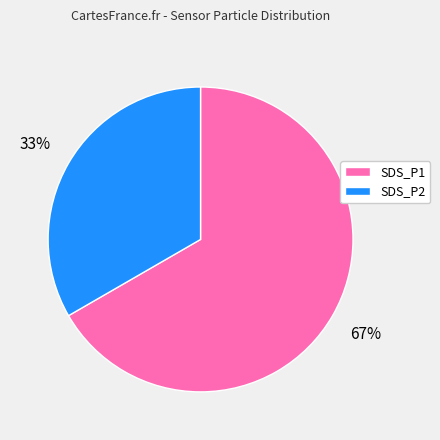

What percentage is the SDS_P2 slice, to the nearest percent?

33%